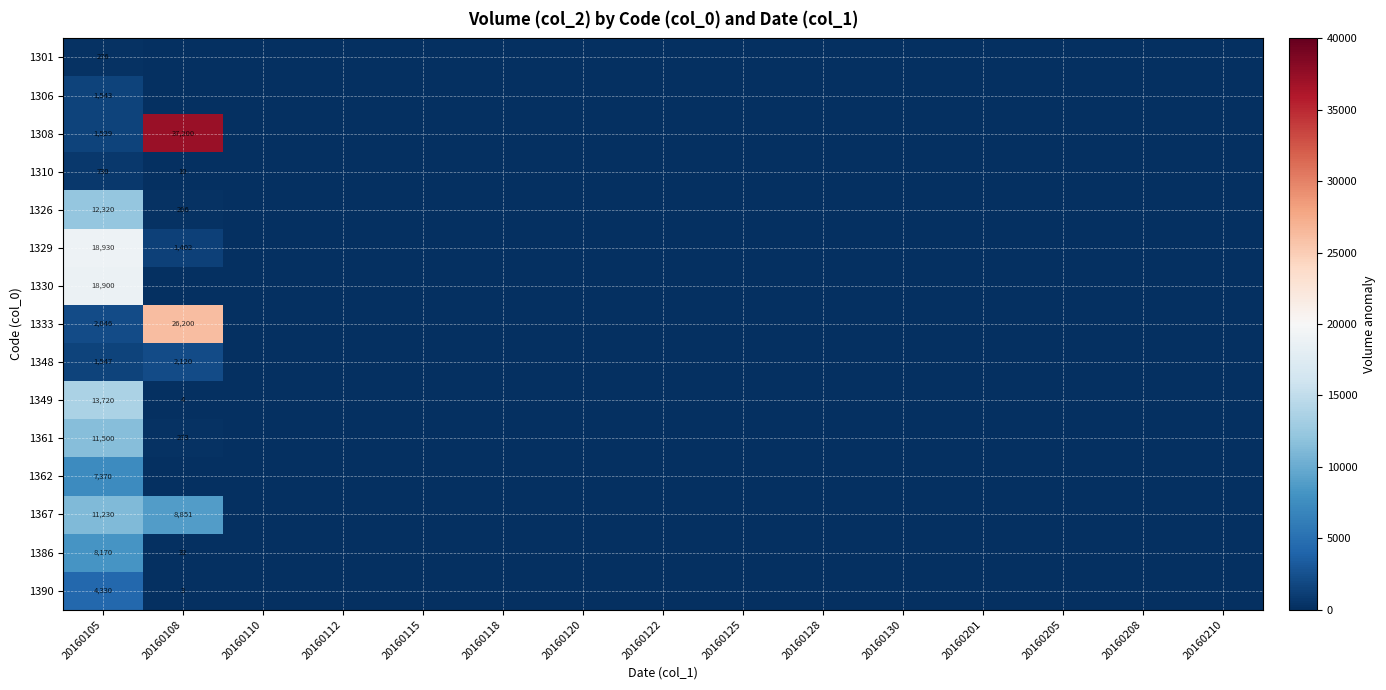

The 1349 series shows 13720 at 20160105. True or false?

True